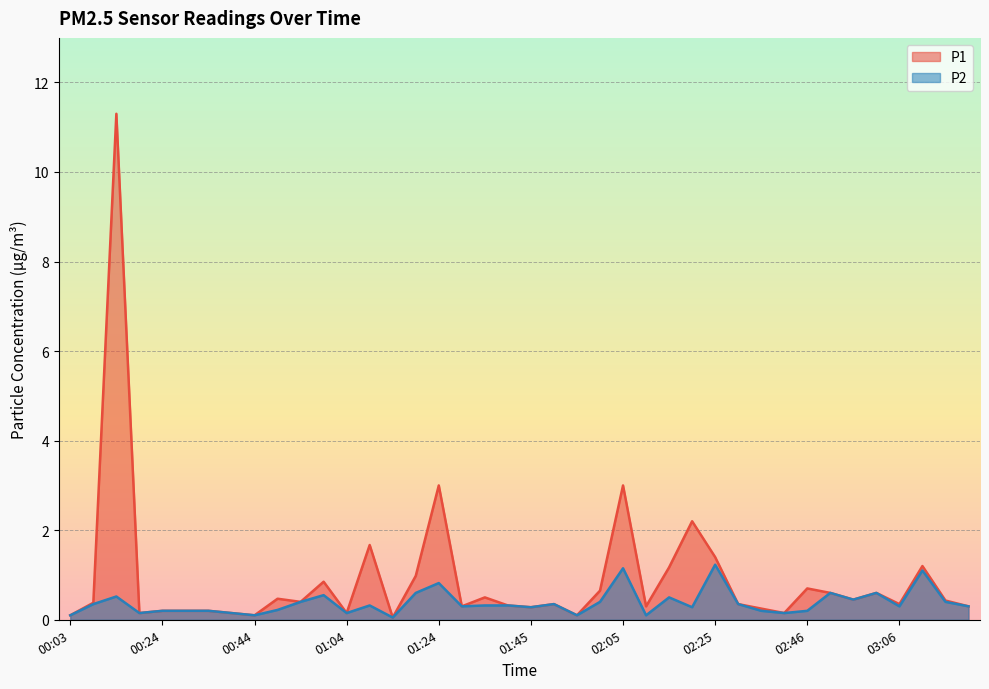

What is the value of the P2 point at the 37th from the left?

0.3